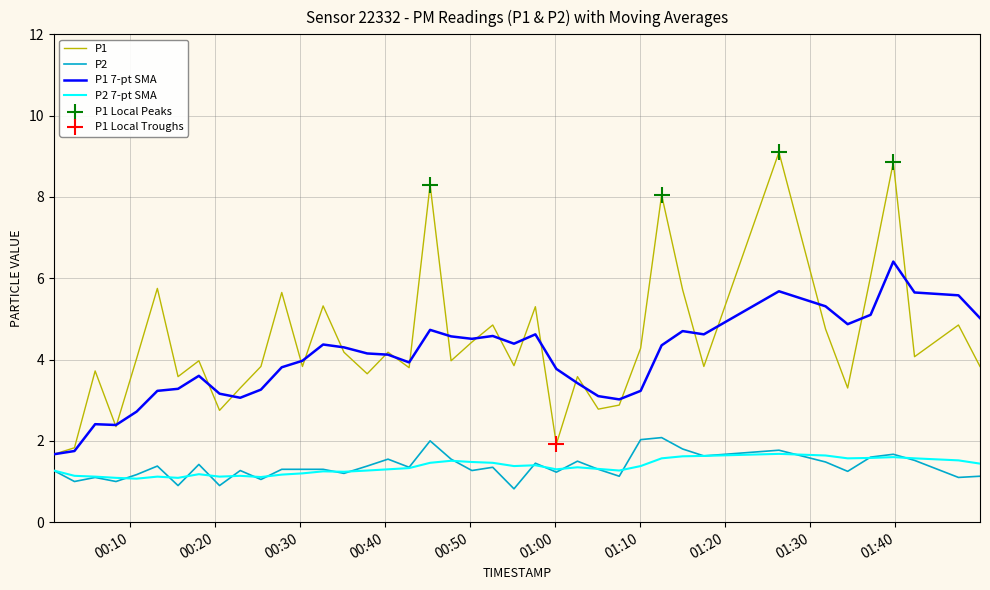

At how many categories does at least one series exceed 6?

5